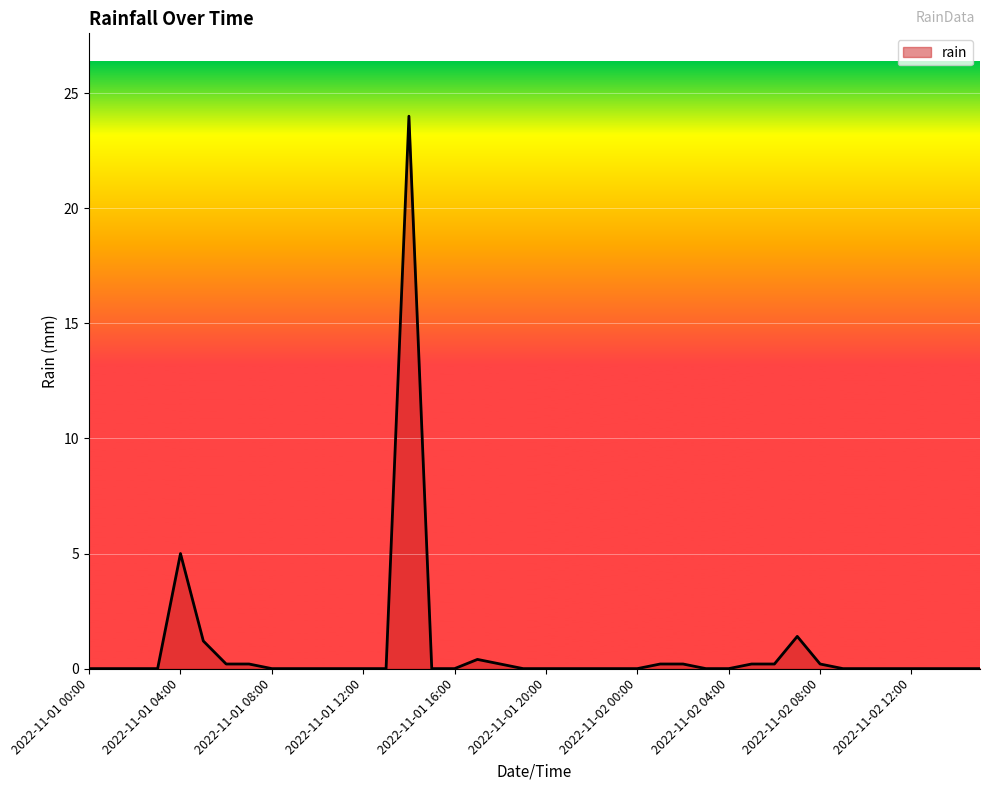

Does the chart have visible grid lines?

Yes